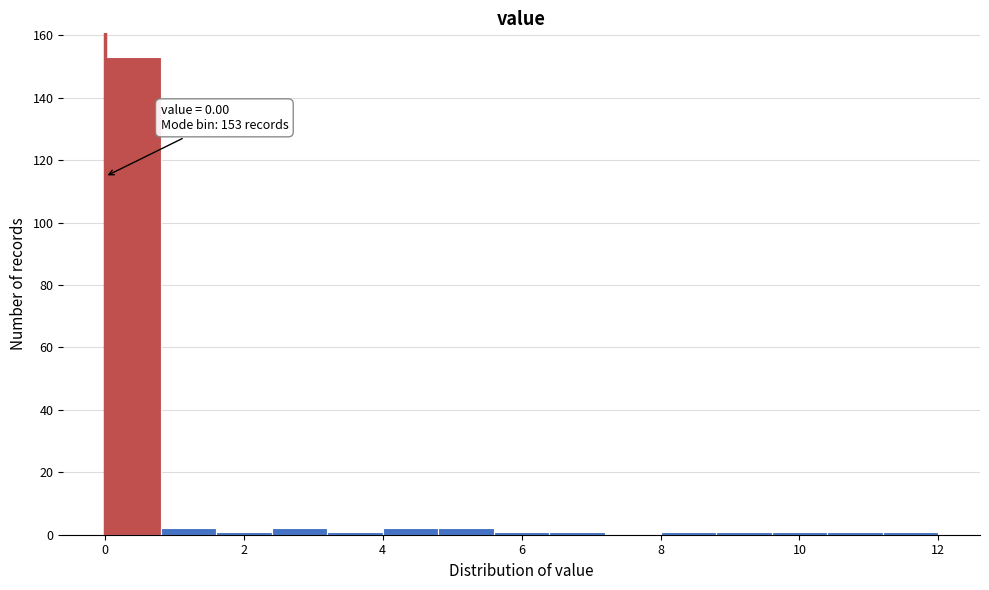

Over which range of the x-axis is the bar tallest?

0.0 to 0.8